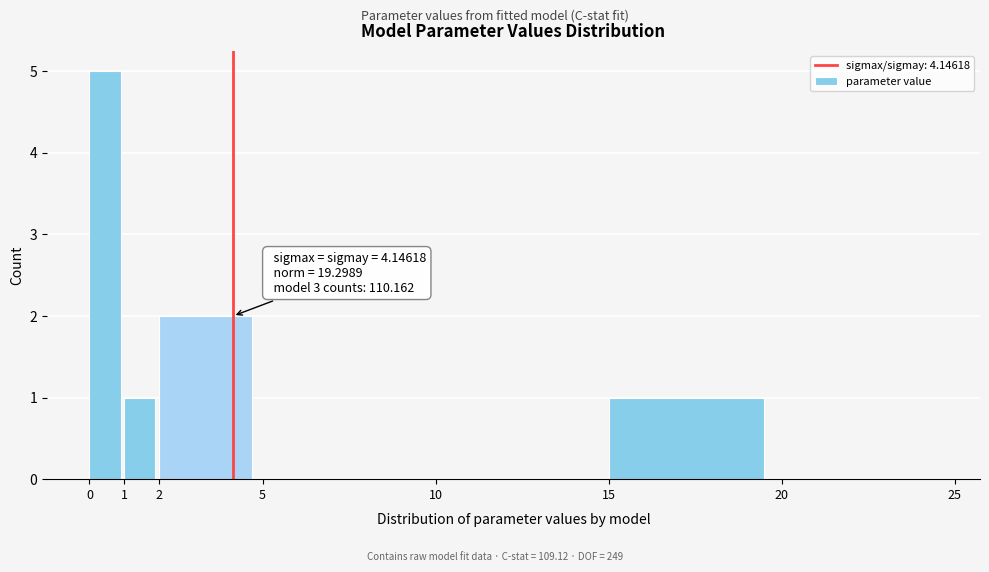

Which range on the x-axis has the tallest bar?

0 to 1